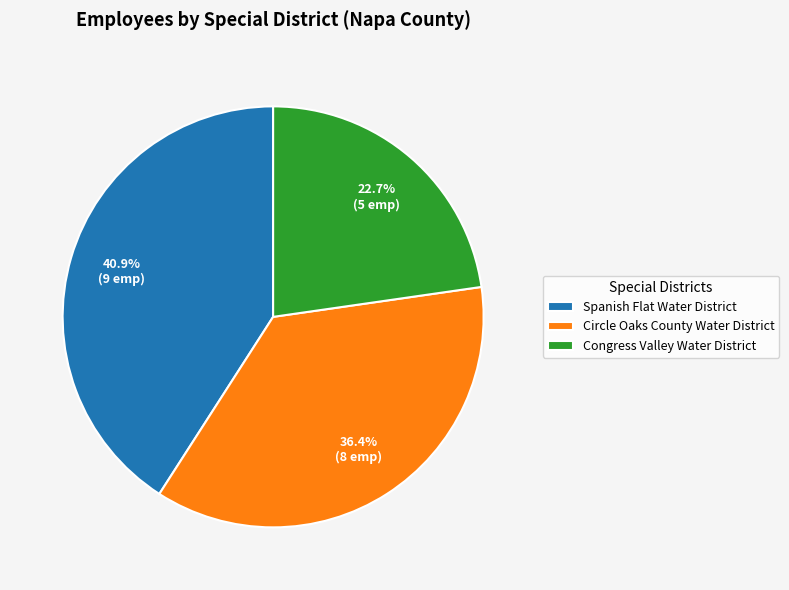

Which has a higher value, Spanish Flat Water District or Congress Valley Water District?

Spanish Flat Water District